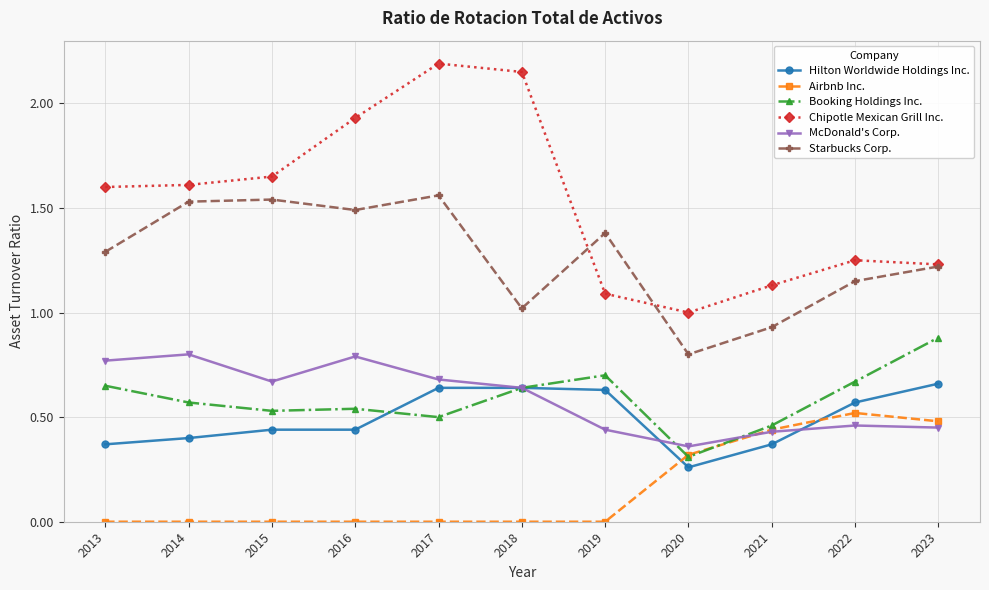

What are all the series names shown in the legend?

Hilton Worldwide Holdings Inc., Airbnb Inc., Booking Holdings Inc., Chipotle Mexican Grill Inc., McDonald's Corp., Starbucks Corp.